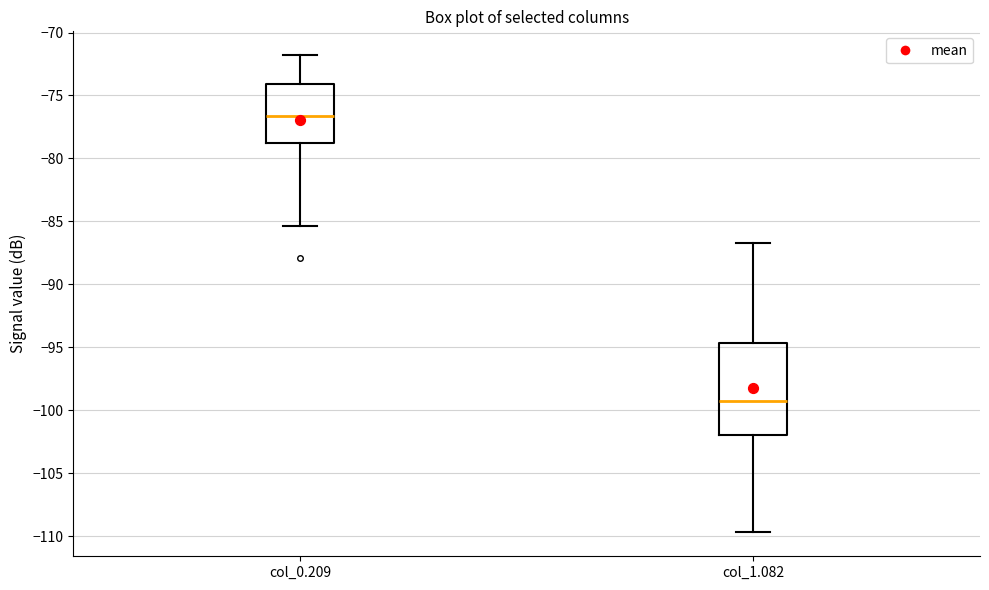

Reading left to right, transcribe this box plot: for each box, give where its median line is, the range the box spans, and where its two whiskers end, as read against the y-axis. The values are not printed on the chart, so give them approximately, as read against the axis.

col_0.209: median -76.5, box -78.5 to -74.0, whiskers -85.5 to -72.0
col_1.082: median -99.5, box -102.0 to -94.5, whiskers -109.5 to -86.5